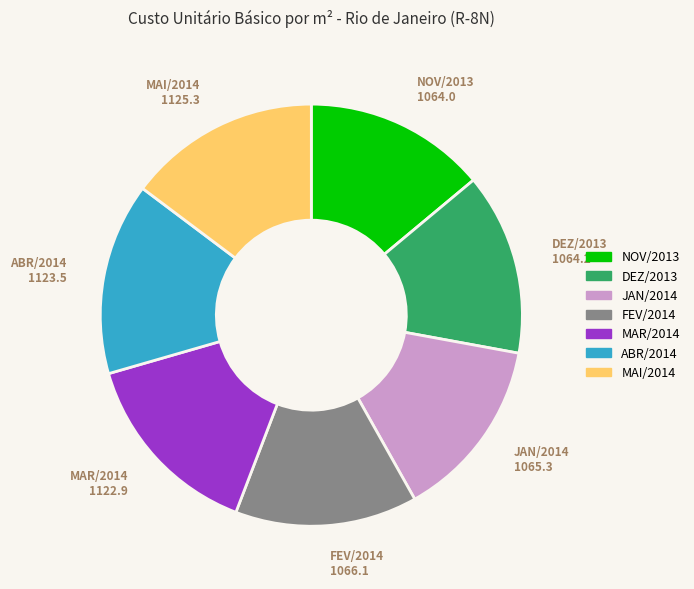

Does any single category account for the majority?

No